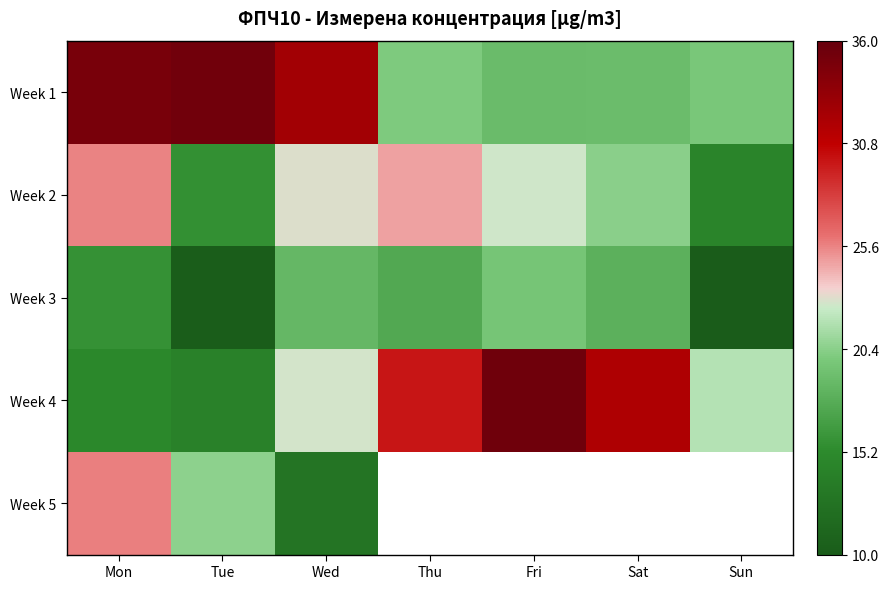

What is the difference between the maximum and minimum values in the Week 4 series?

21.2